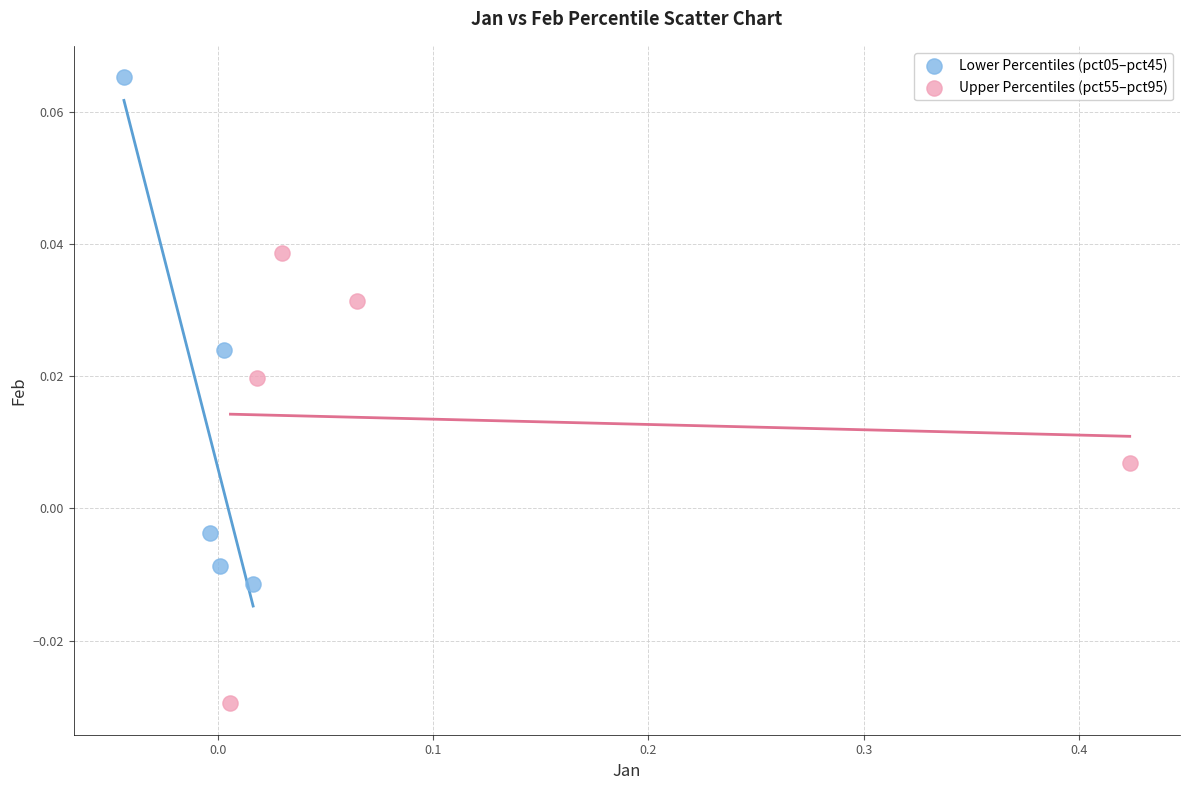

Which series reaches the maximum Y coordinate?

Lower Percentiles (pct05–pct45)